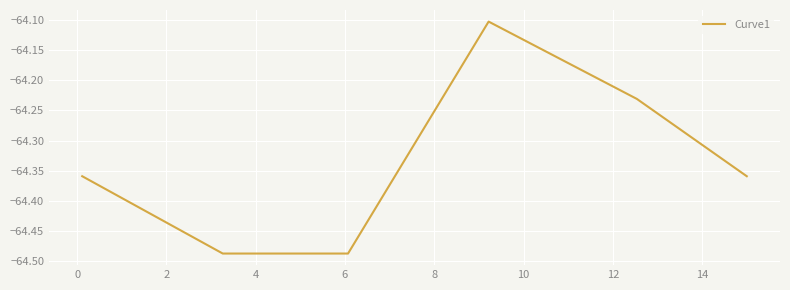

What is the greatest value displayed?

-64.1